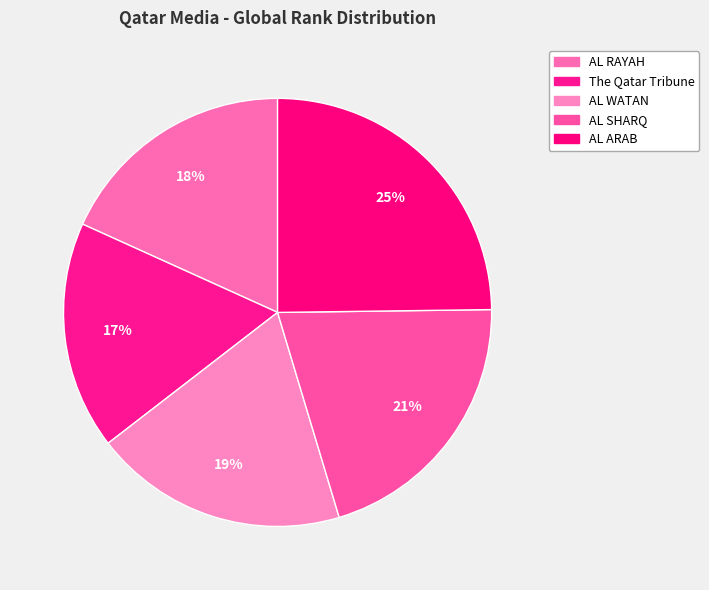

How many slices are in this pie chart?

5